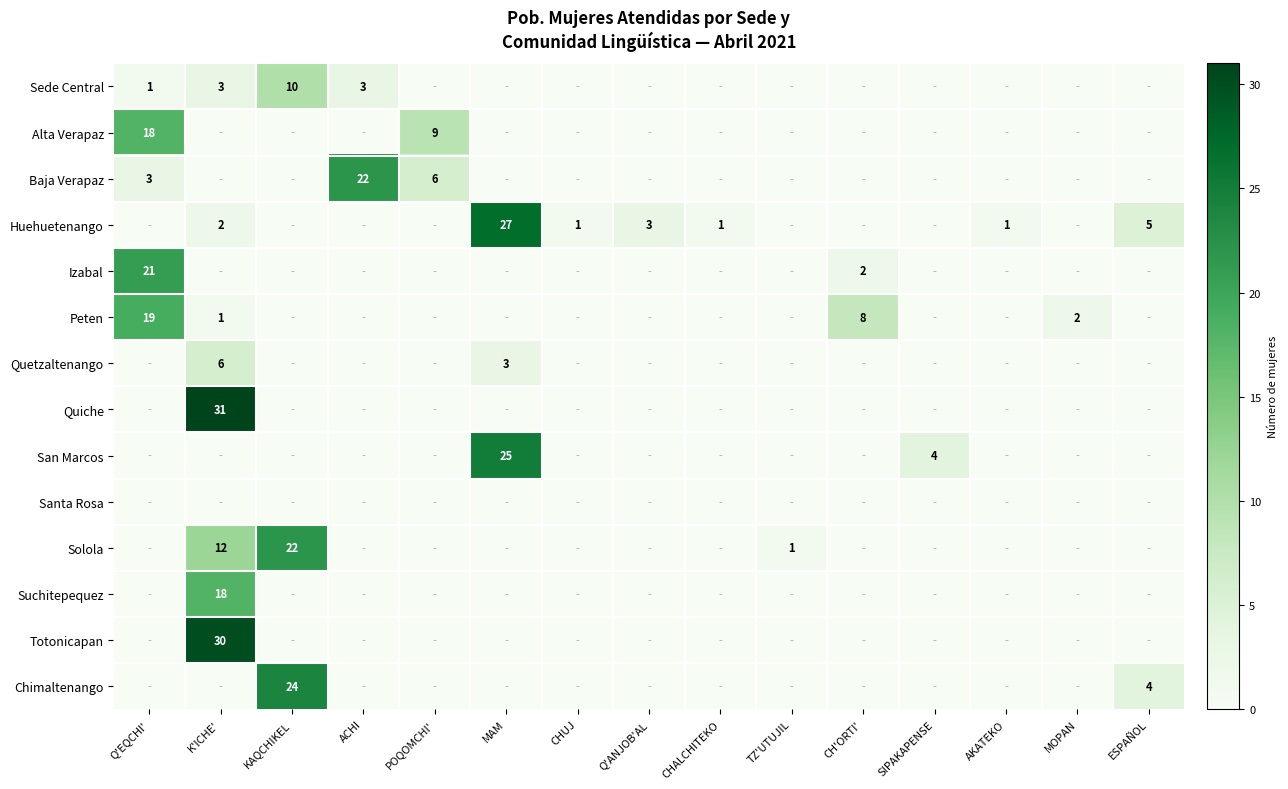

The Sede Central series shows 1 at Q'EQCHI'. True or false?

True